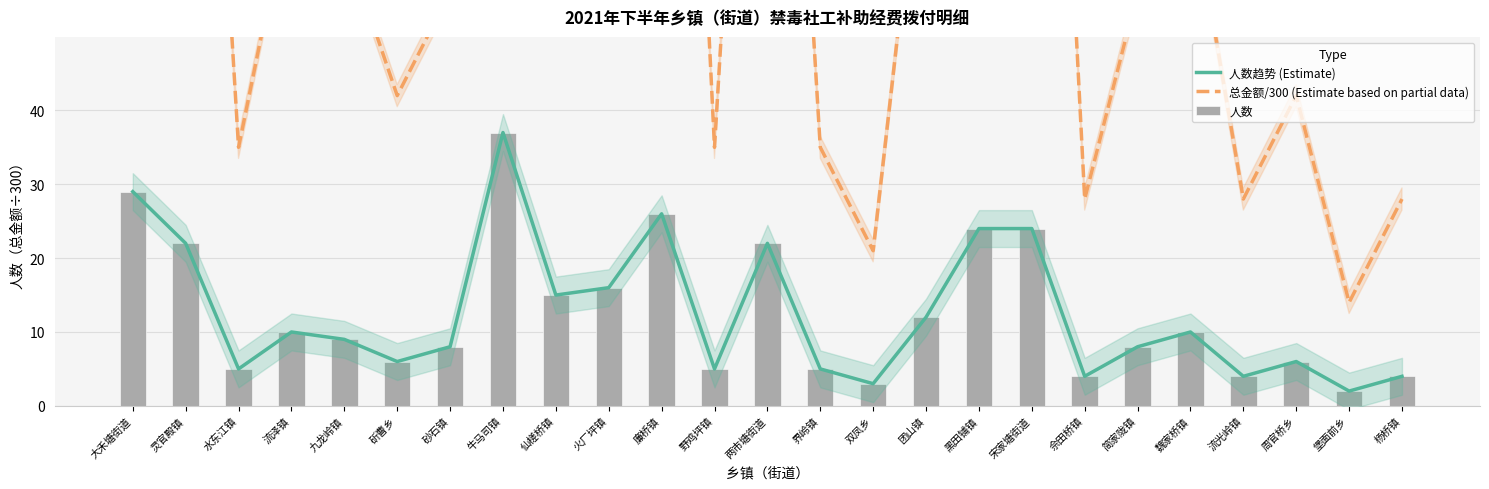

What is the lowest value of the 人数 series?

2